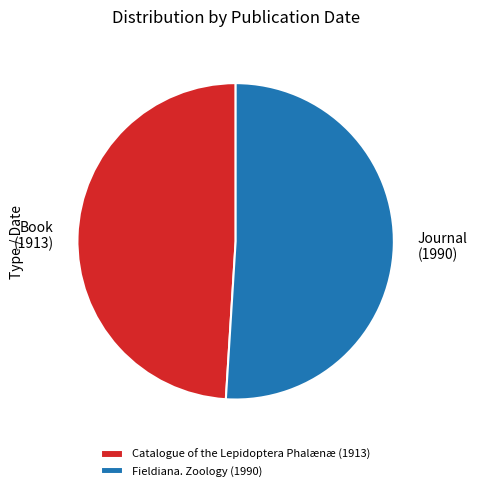

Between Catalogue of the Lepidoptera Phalænæ (1913) and Fieldiana. Zoology (1990), which is larger?

Fieldiana. Zoology (1990)